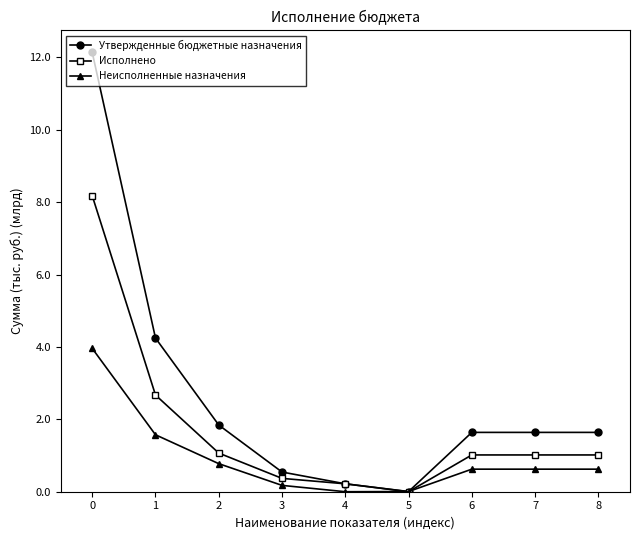

Which series has the largest total across all categories?

Утвержденные бюджетные назначения